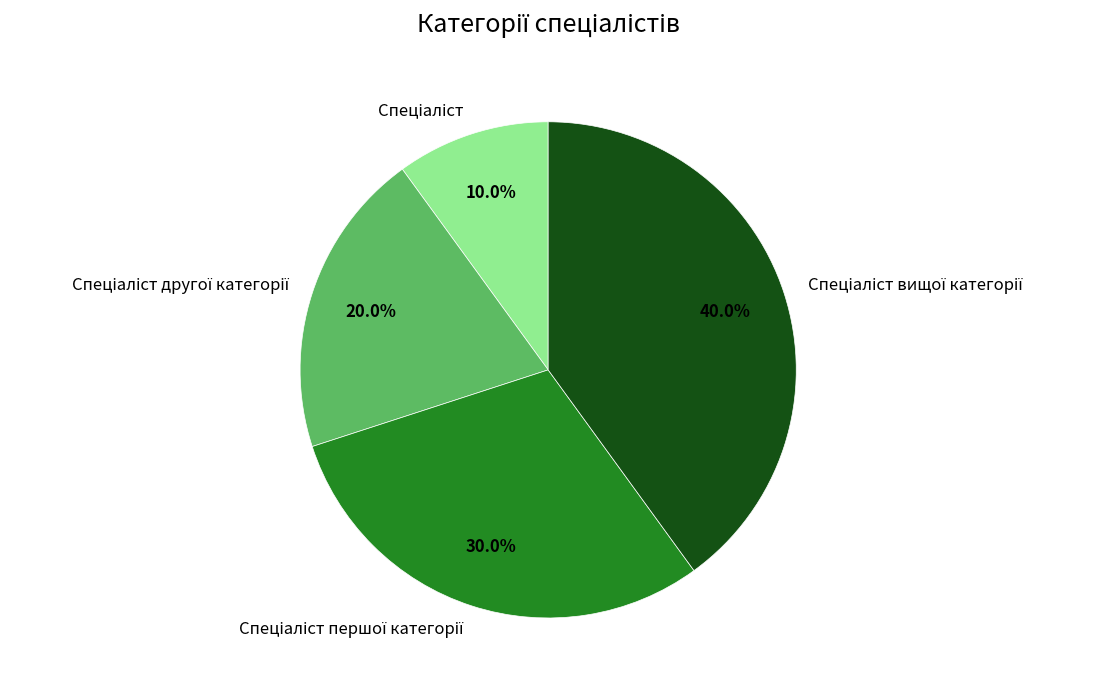

How many segments does this pie chart have?

4